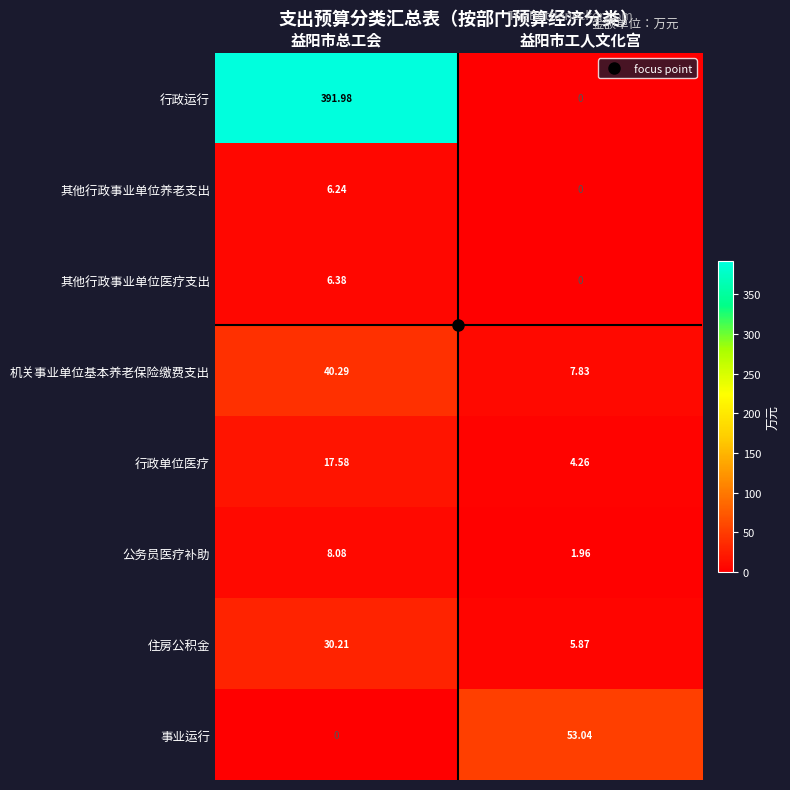

Where is 其他行政事业单位医疗支出 nearest to the value 3?

益阳市工人文化宫